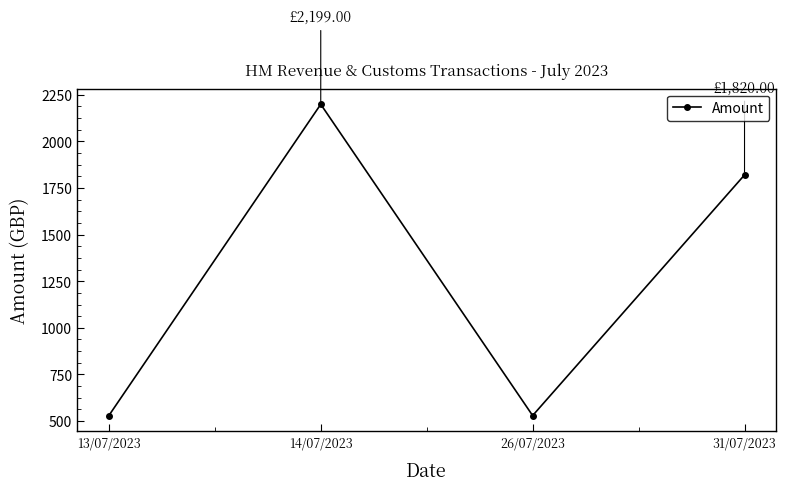

How many series are shown in this chart?

1